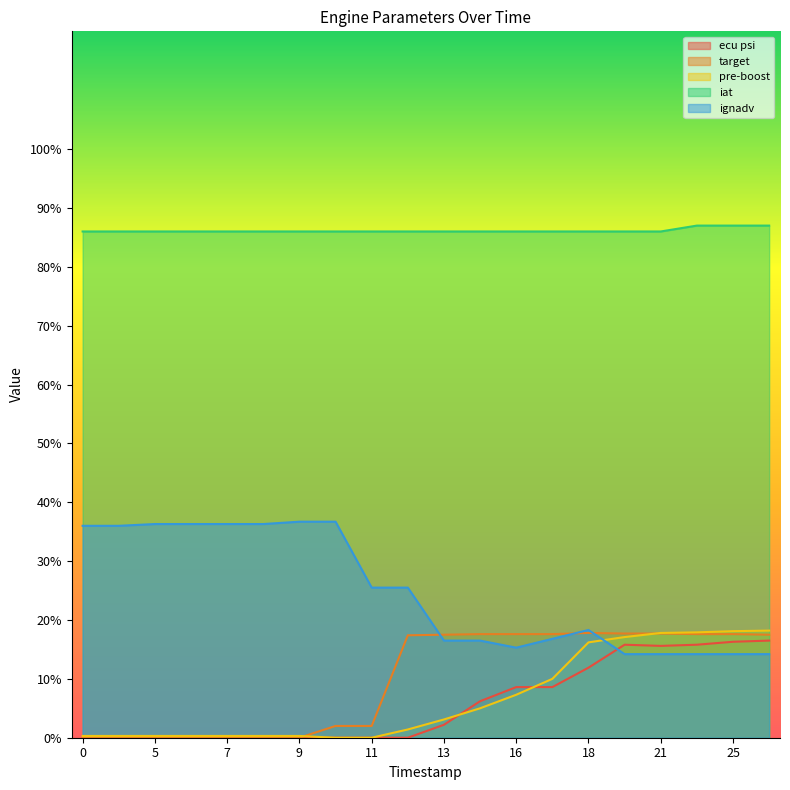

What is the sum of the pre-boost values at 21 and 10?

17.8